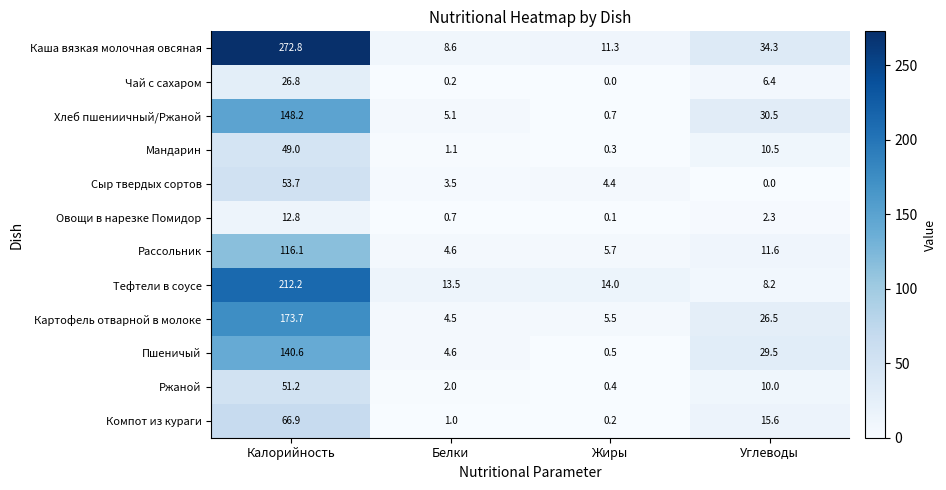

At Калорийность, list the series in order from smallest to largest.

Овощи в нарезке Помидор, Чай с сахаром, Мандарин, Ржаной, Сыр твердых сортов, Компот из кураги, Рассольник, Пшеничый, Хлеб пшениичный/Ржаной, Картофель отварной в молоке, Тефтели в соусе, Каша вязкая молочная овсяная